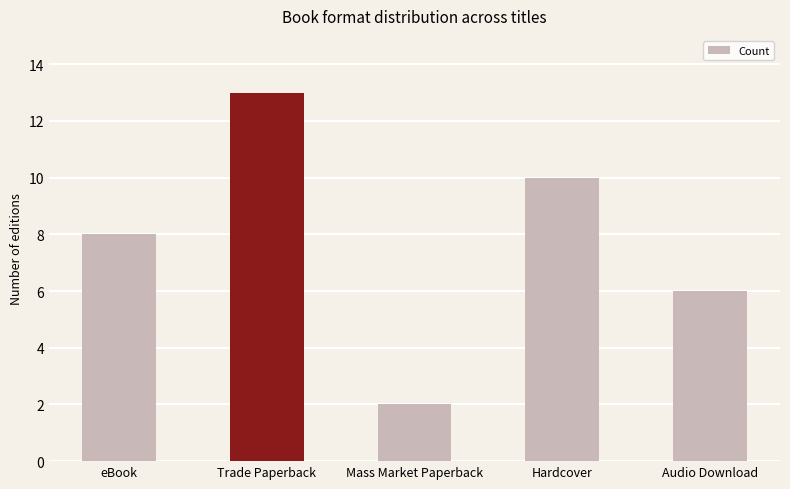

Approximately how many times larger is the value at Mass Market Paperback compared to Trade Paperback?

0.2